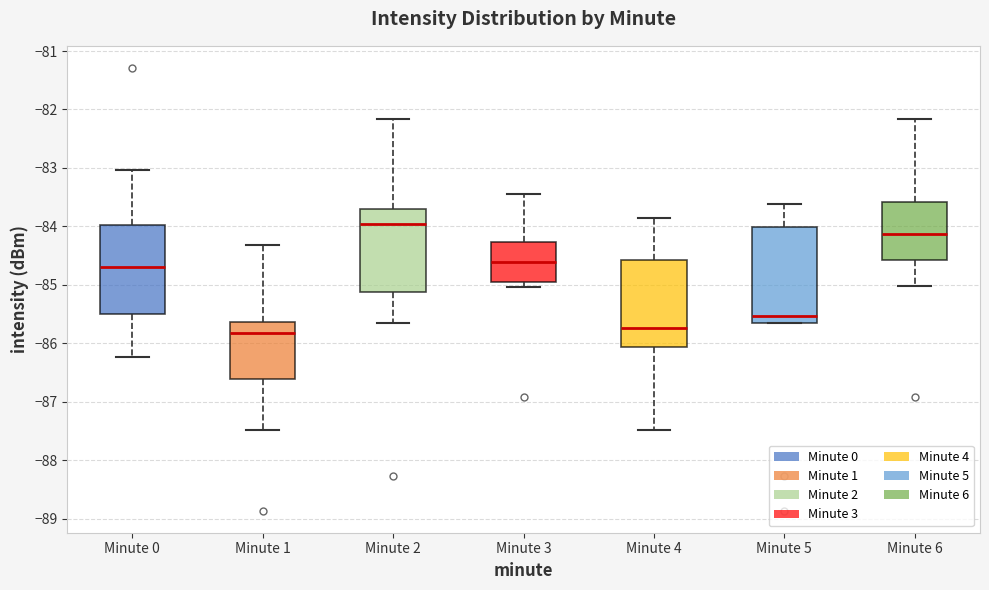

Comparing the boxes themselves (not the whiskers), which one is the tallest?

Minute 5